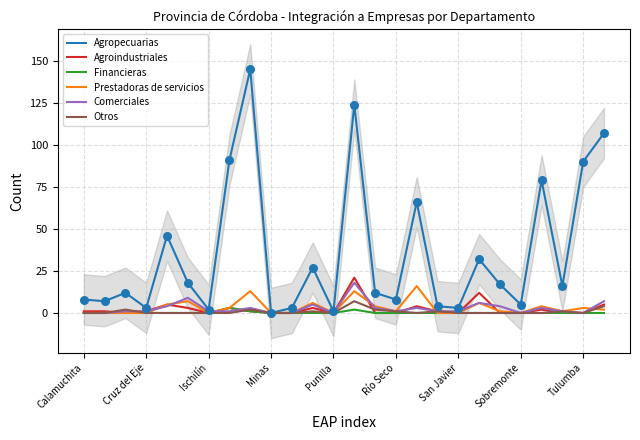

At how many categories does at least one series exceed 38?

8